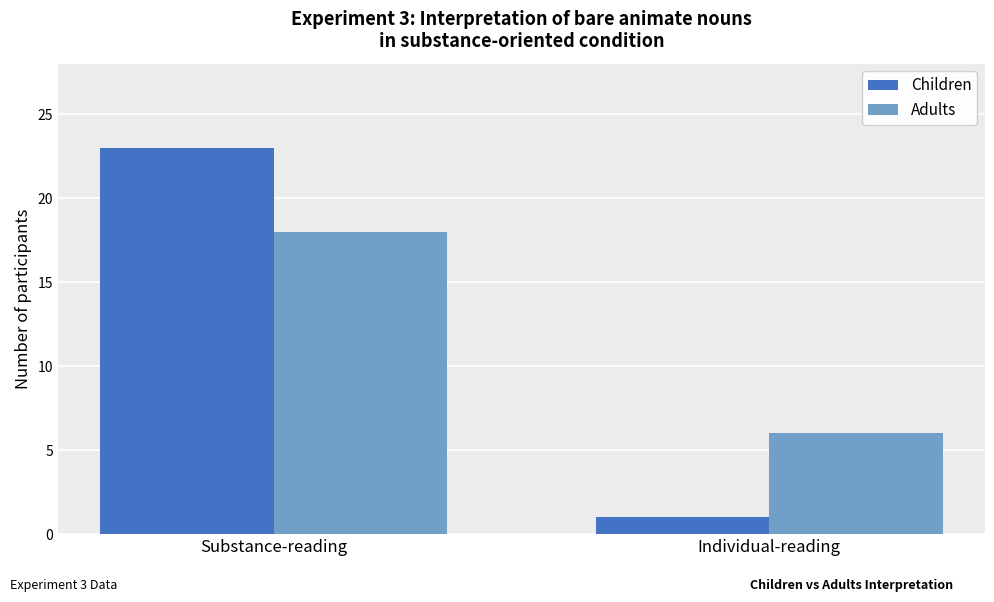

What is the approximate value of Adults at Individual-reading?

6